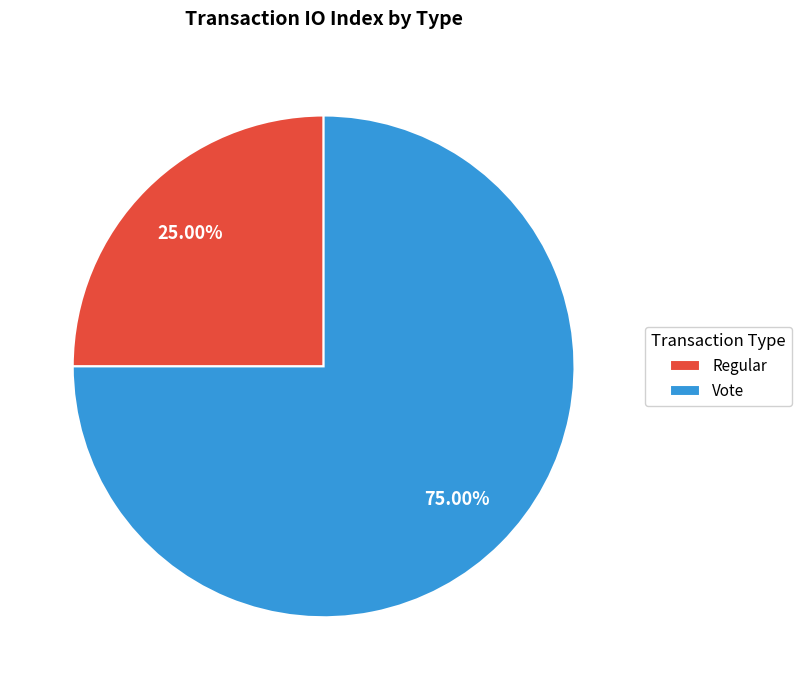

Which slice represents more than half of the pie?

Vote